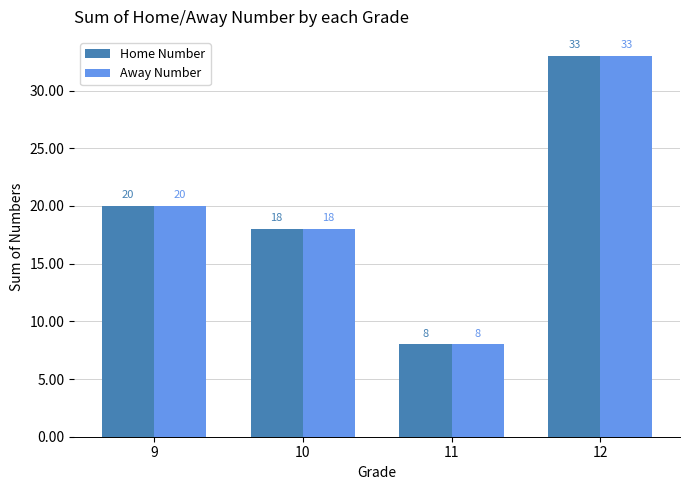

The value of Home Number at 10 is 18. True or false?

True